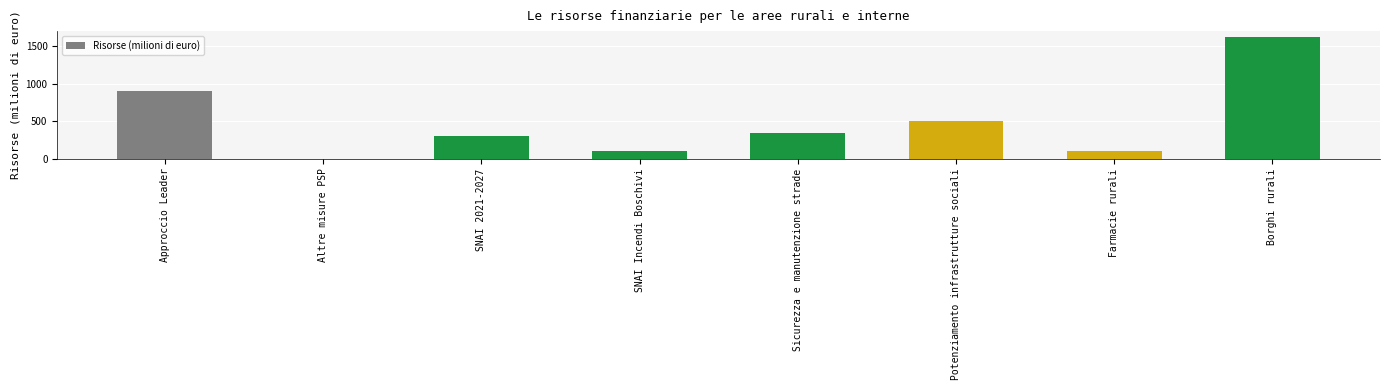

Reading left to right, extract all data points from this chart.

908.0	0.2	310.0	100.0	350.0	500.0	100.0	1620.0